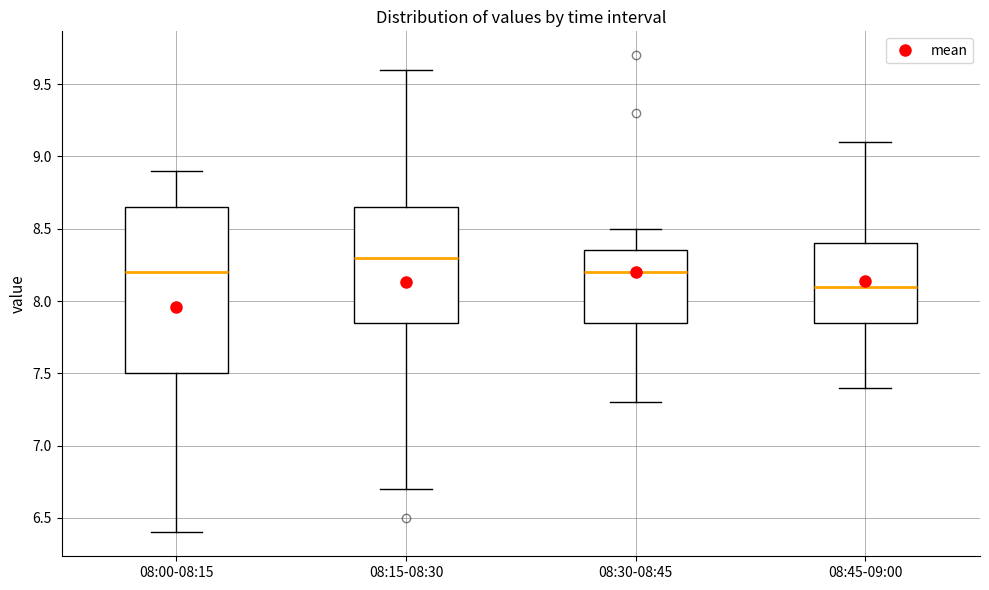

Which box has the lowest median line?

08:45-09:00